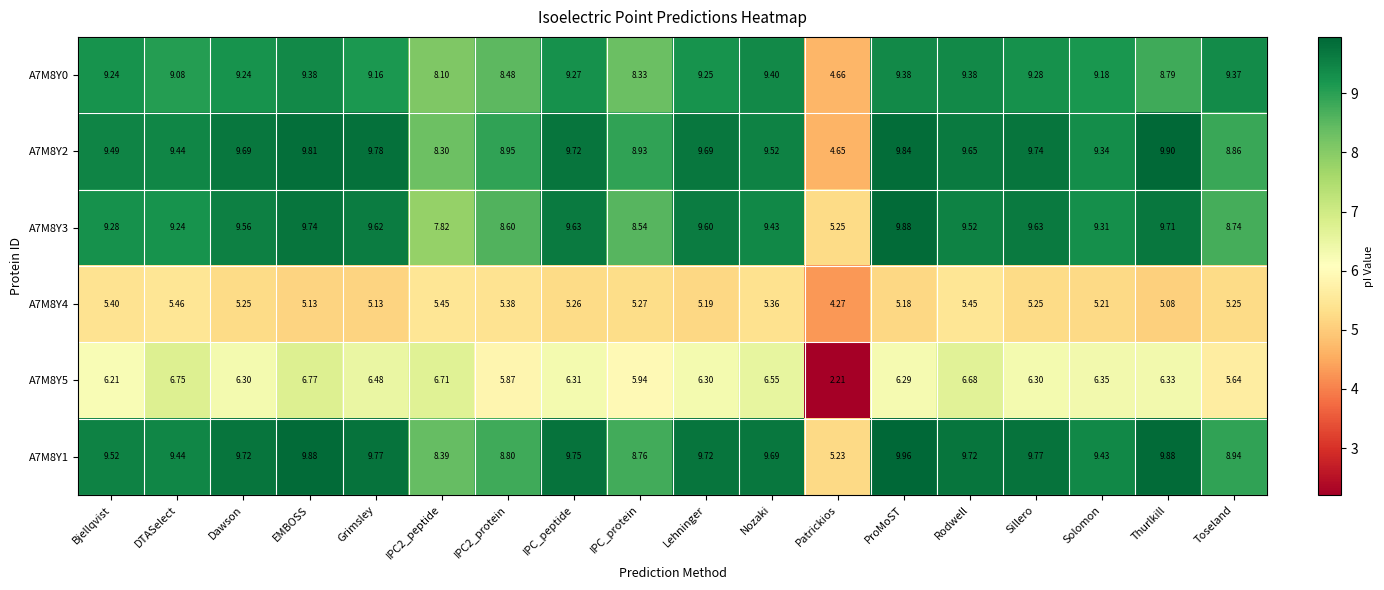

At which label does A7M8Y2 first exceed 9?

Bjellqvist